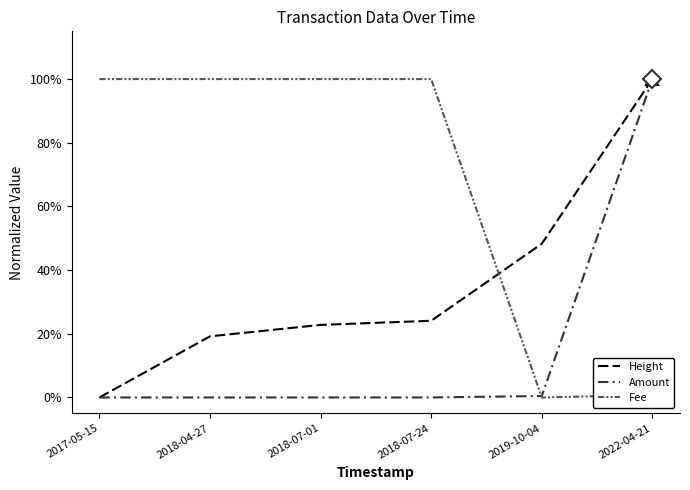

Is this an area chart (filled region under the line)?

No